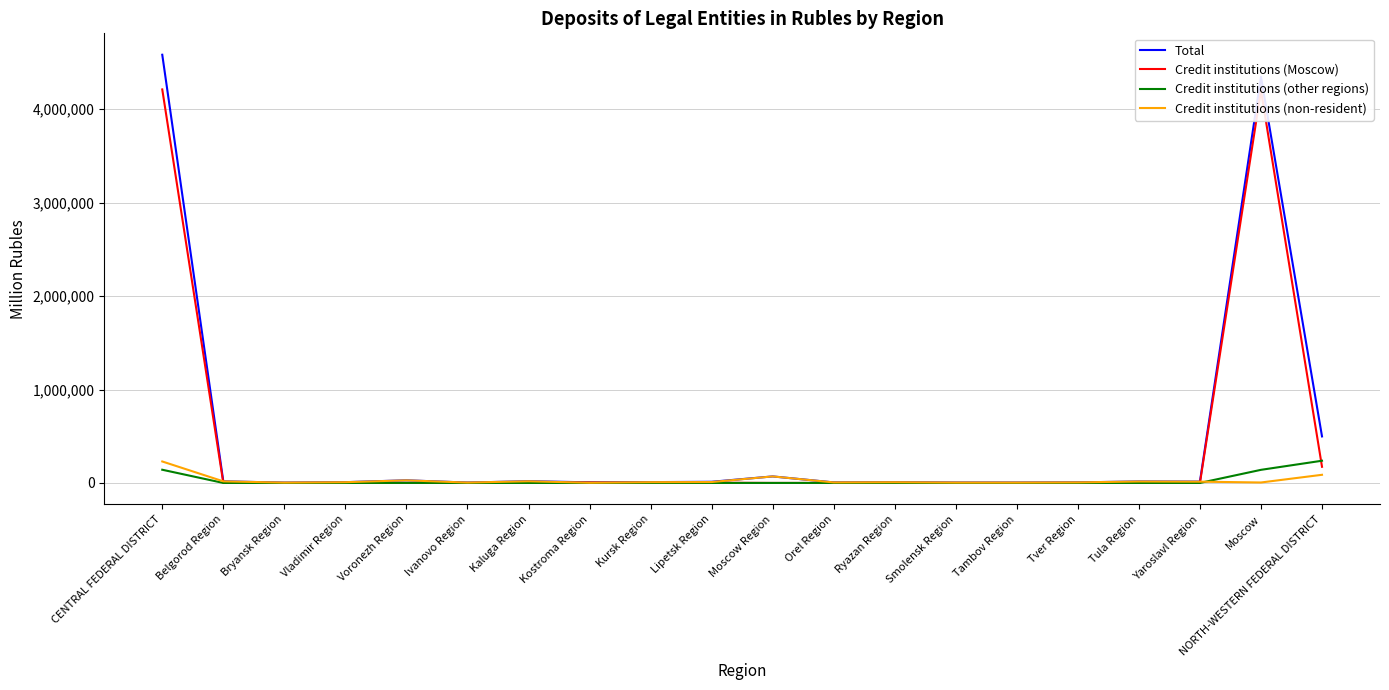

Between CENTRAL FEDERAL DISTRICT and Belgorod Region, which series saw the biggest shift?

Total